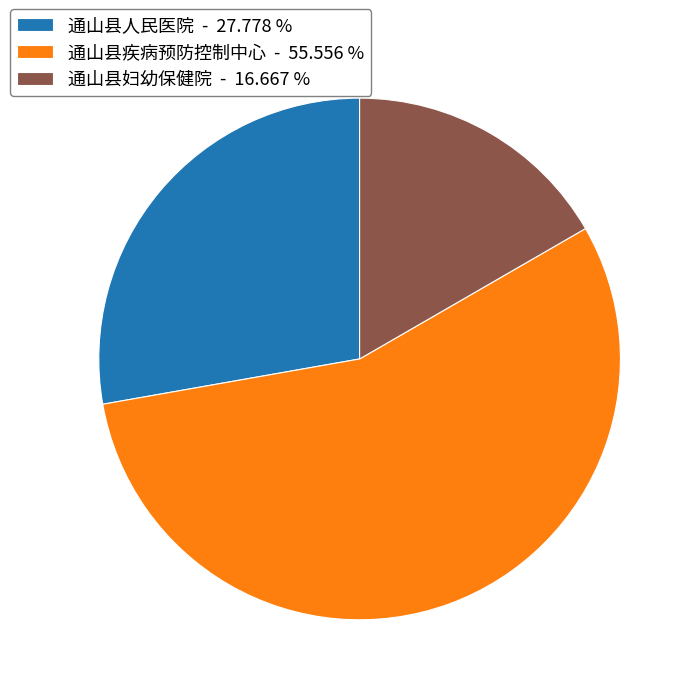

Which slice is the smallest?

通山县妇幼保健院